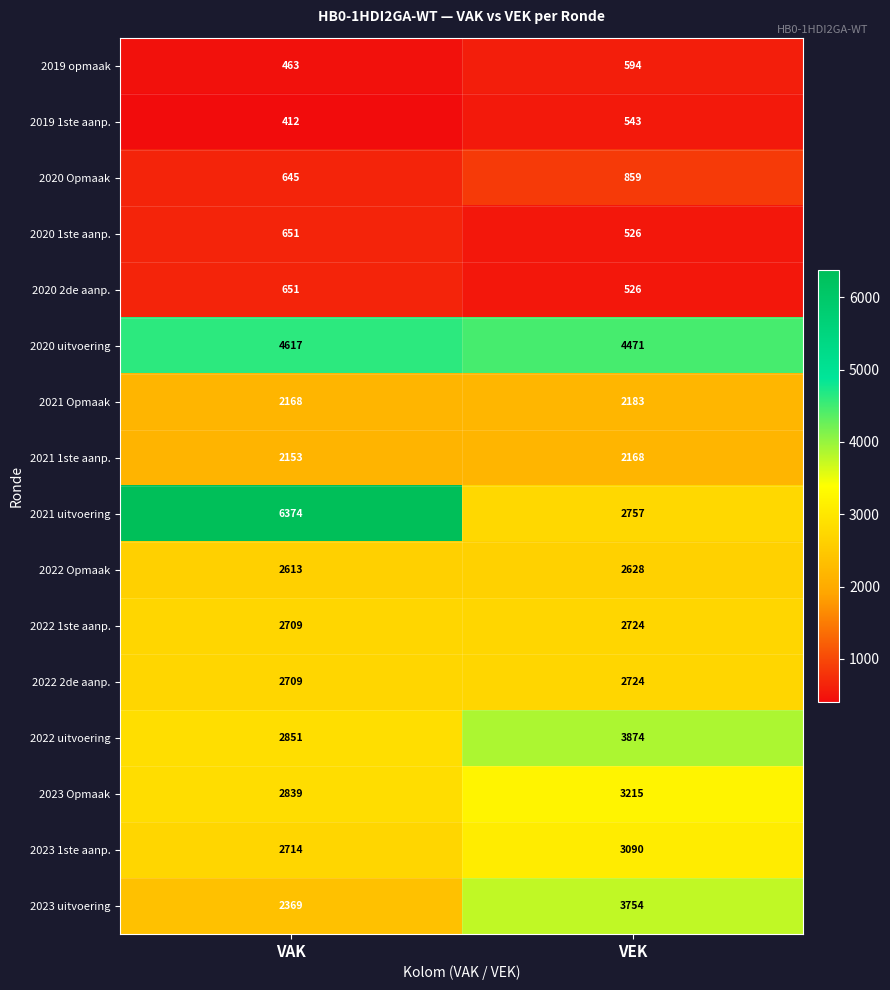

What is the total value across all series at VEK?

36636